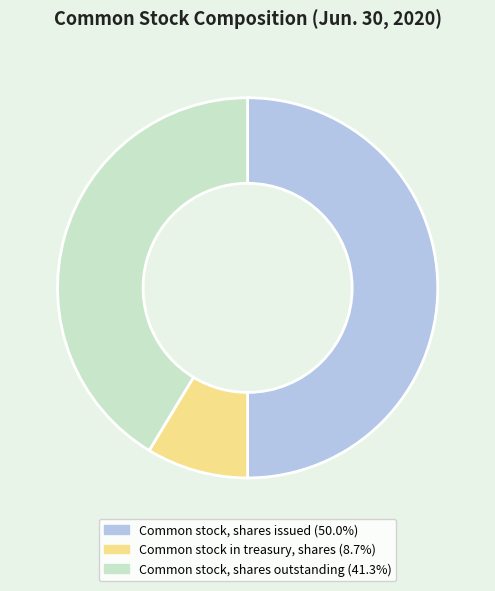

How many segments does this pie chart have?

3